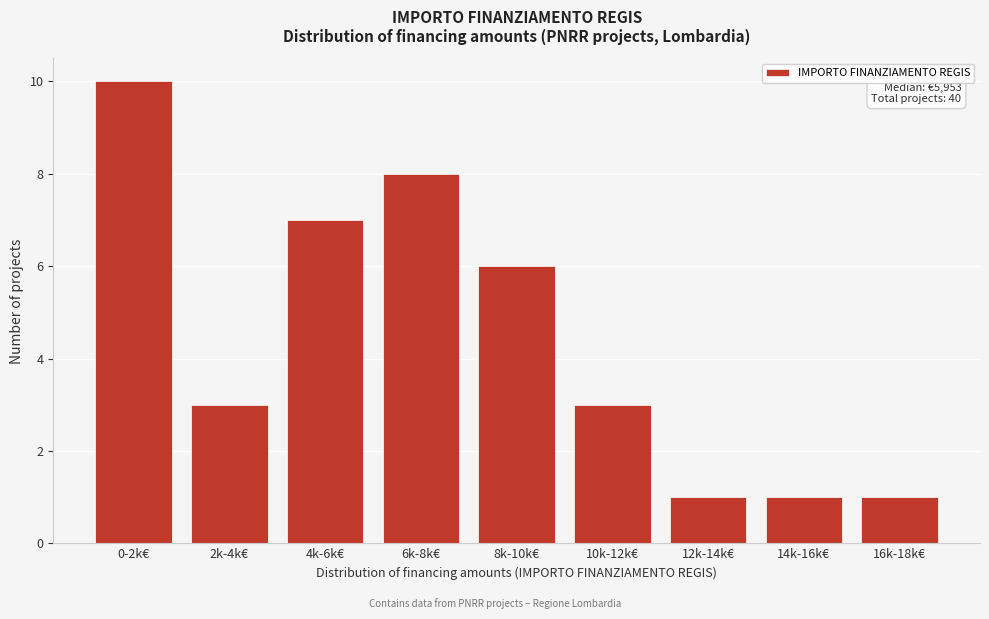

Reading right to left, transcribe all the data shown in this chart.

16k-18k€=1	14k-16k€=1	12k-14k€=1	10k-12k€=3	8k-10k€=6	6k-8k€=8	4k-6k€=7	2k-4k€=3	0-2k€=10